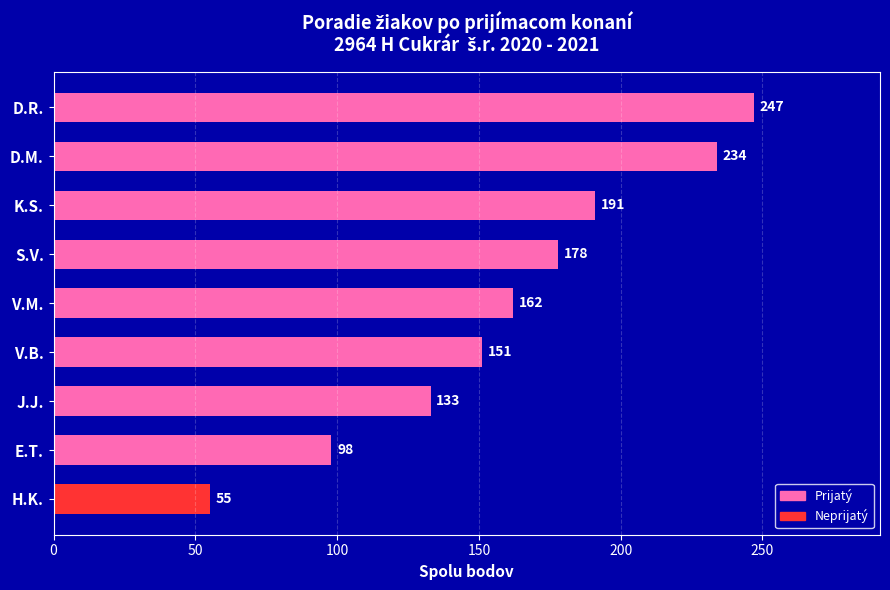

What is the difference between the maximum and second lowest values?

149